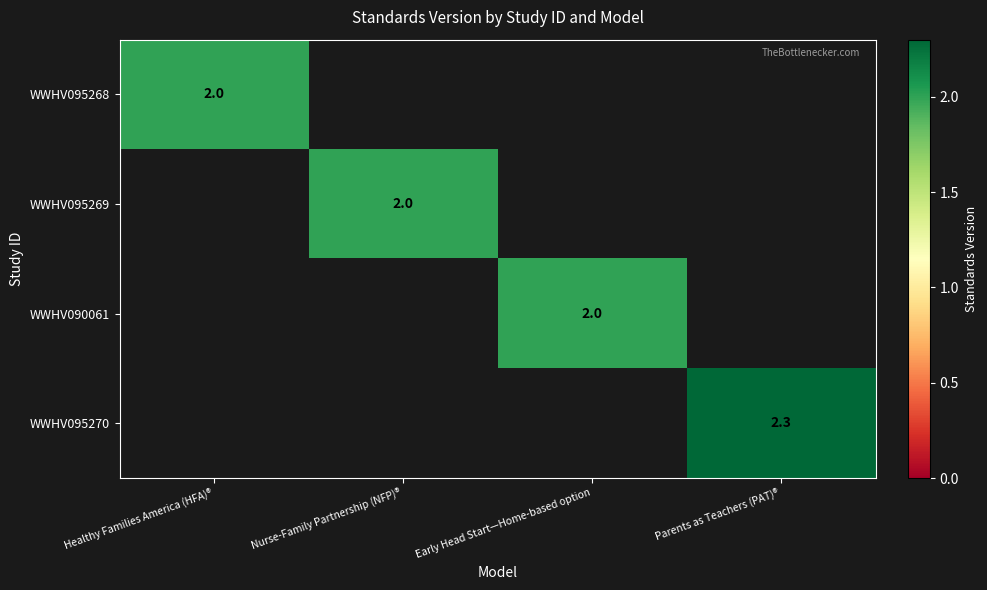

The value of WWHV095270 at Early Head Start—Home-based option is 1.2. True or false?

False